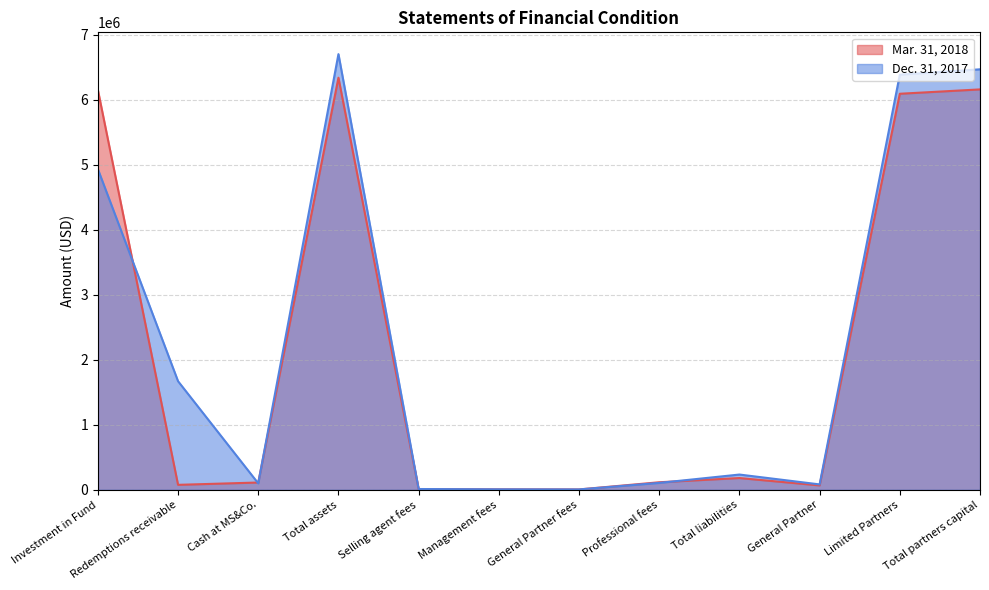

What value does the Dec. 31, 2017 series have at Cash at MS&Co., to the nearest 100?

98300